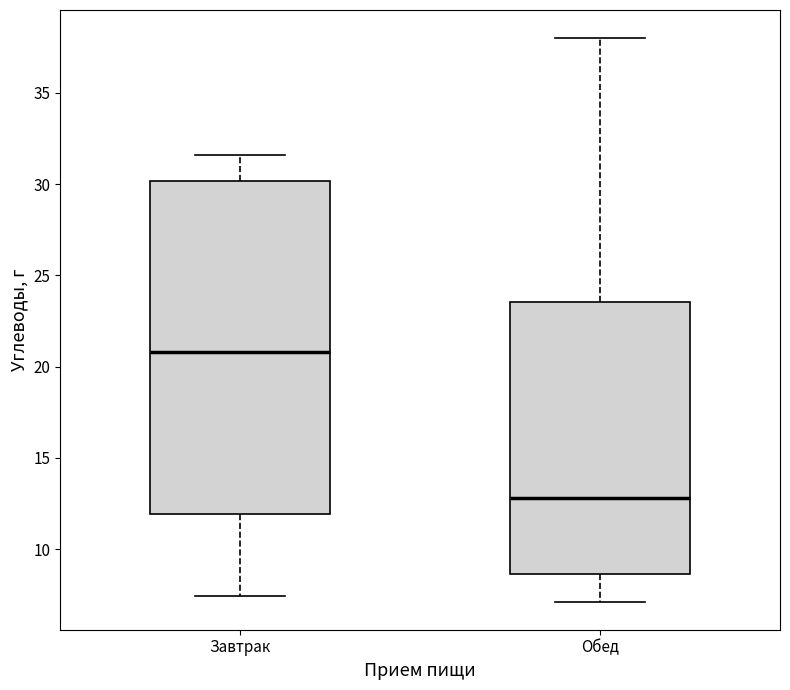

Where does the median line of the box for Завтрак sit on the y-axis? The values are not printed on the chart, so give them approximately, as read against the axis.

21.0